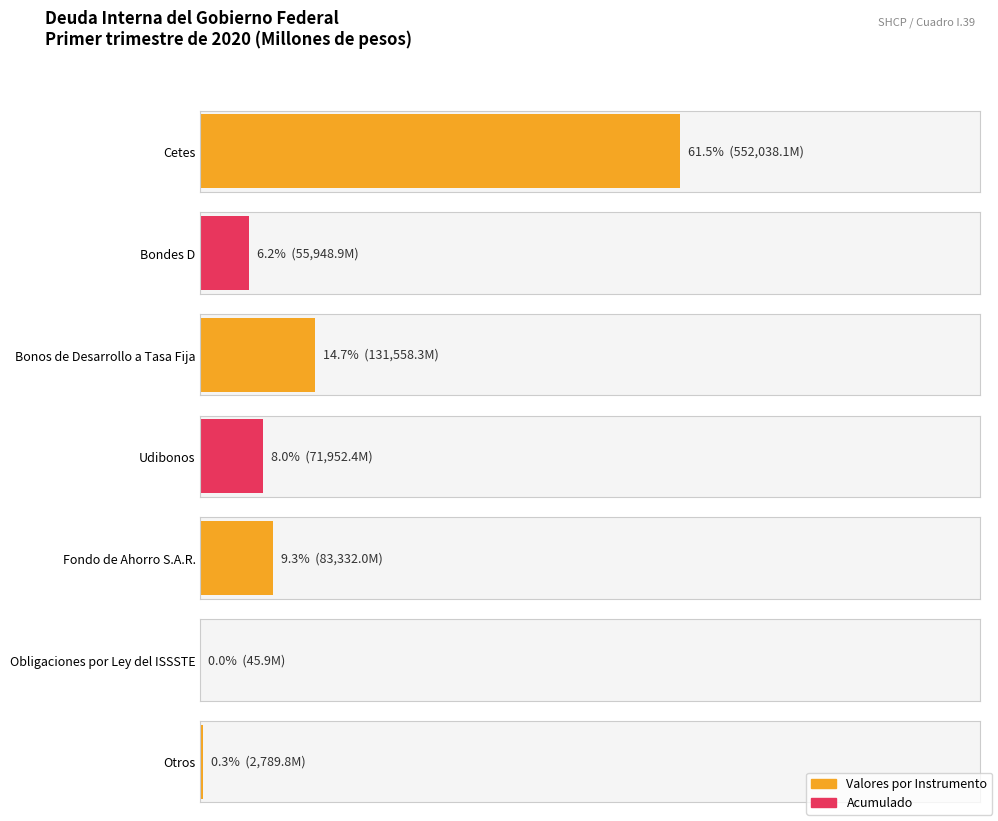

Which label corresponds to the largest value in the chart?

Cetes